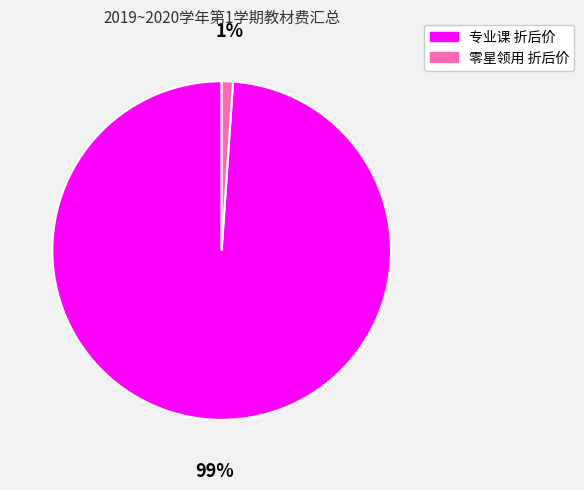

Which slice is the largest?

专业课 折后价